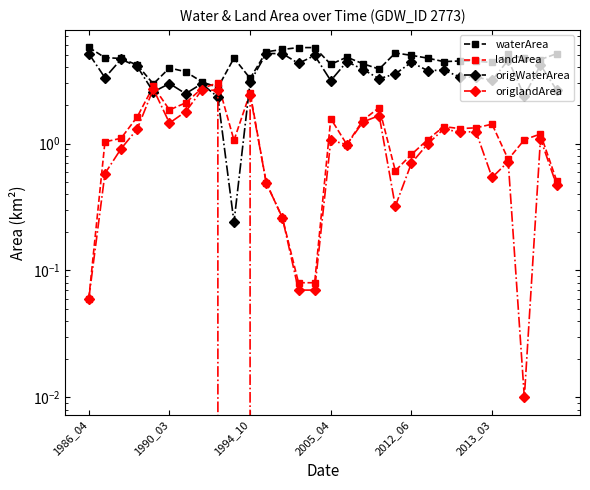

Which series changed the most between 18 and 28?

origWaterArea